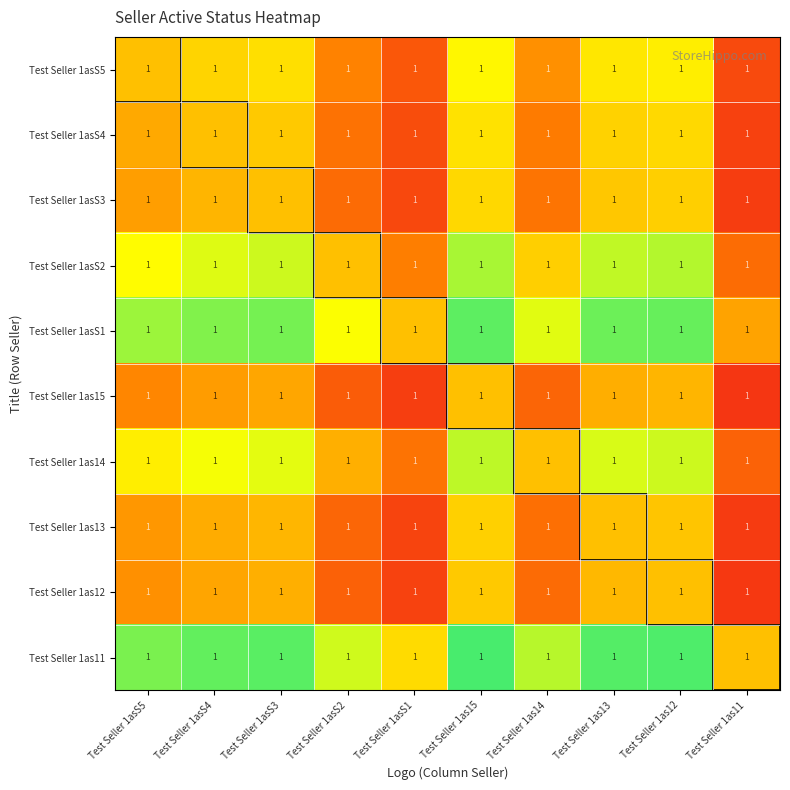

How many categories are shown in the chart?

10